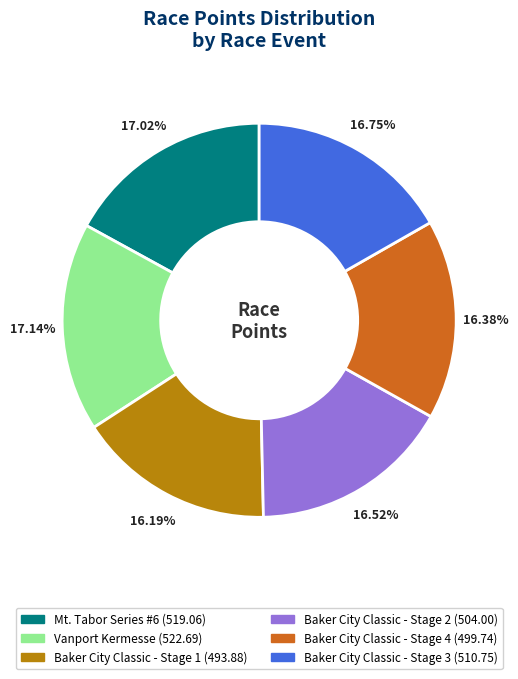

Combined, do Baker City Classic - Stage 2 and Vanport Kermesse account for over 50%?

No